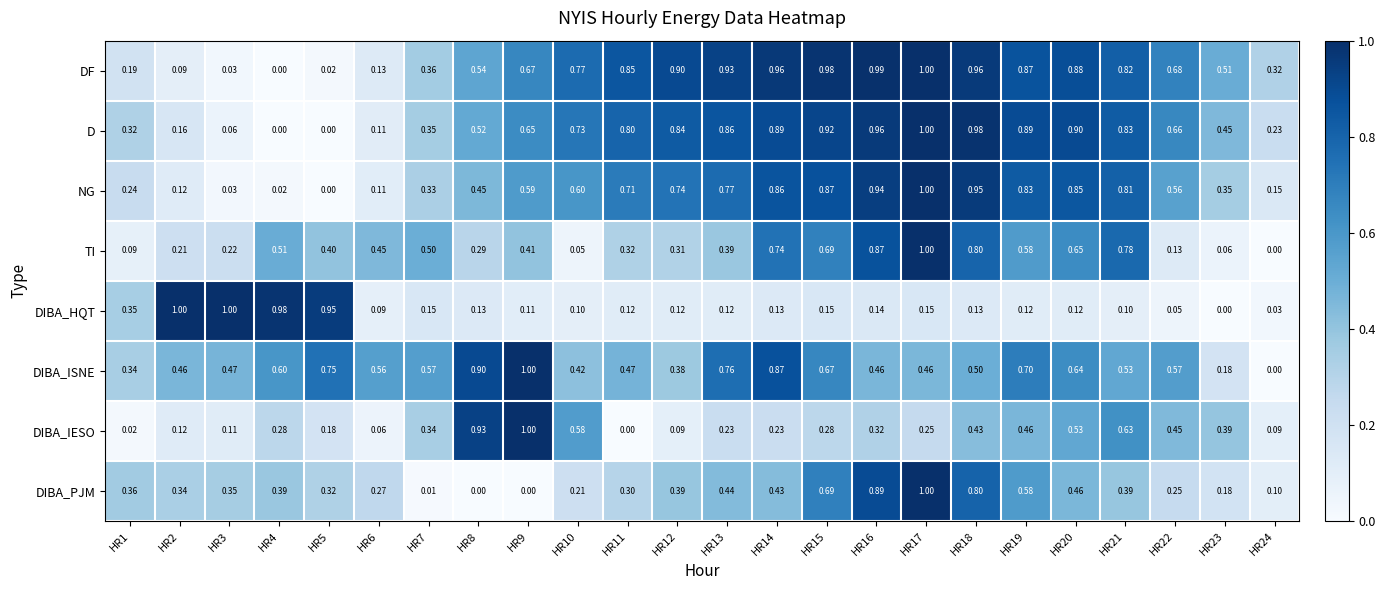

Is the value of TI at HR18 greater than the value of D at HR23?

Yes